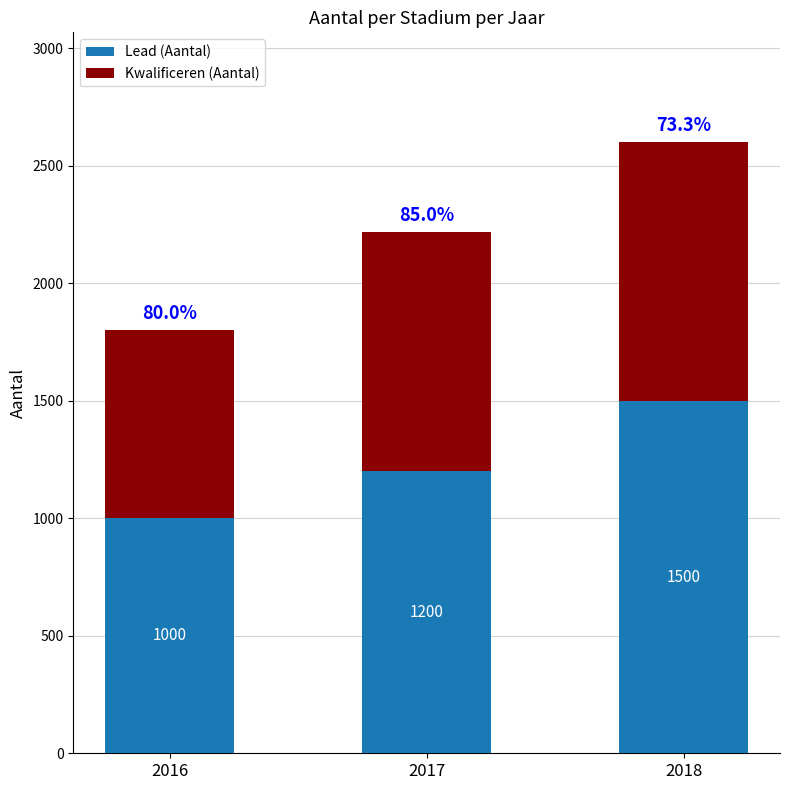

What is the total value across all series at 2016?

1800